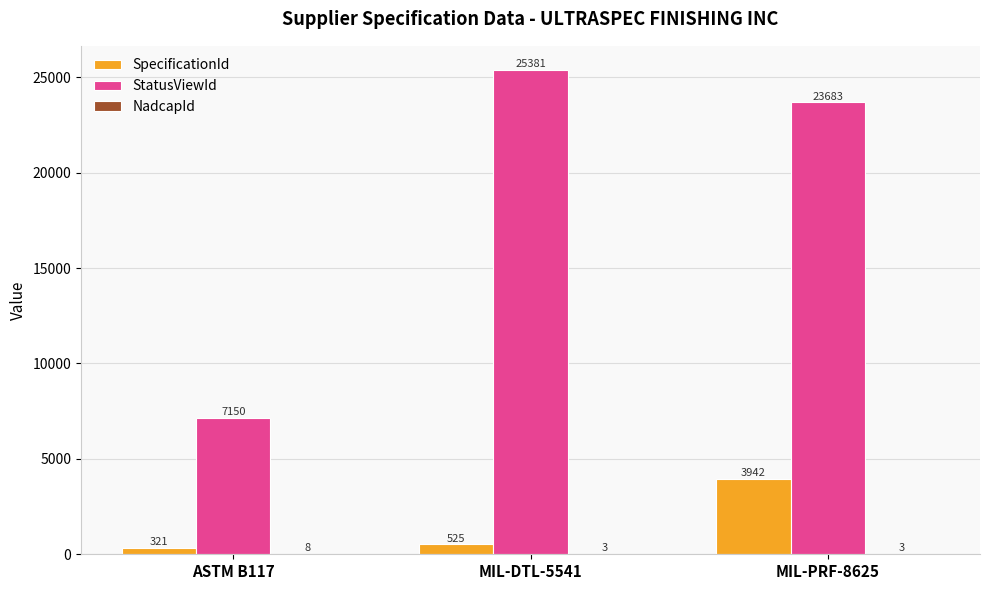

What is the greatest value displayed?

25381